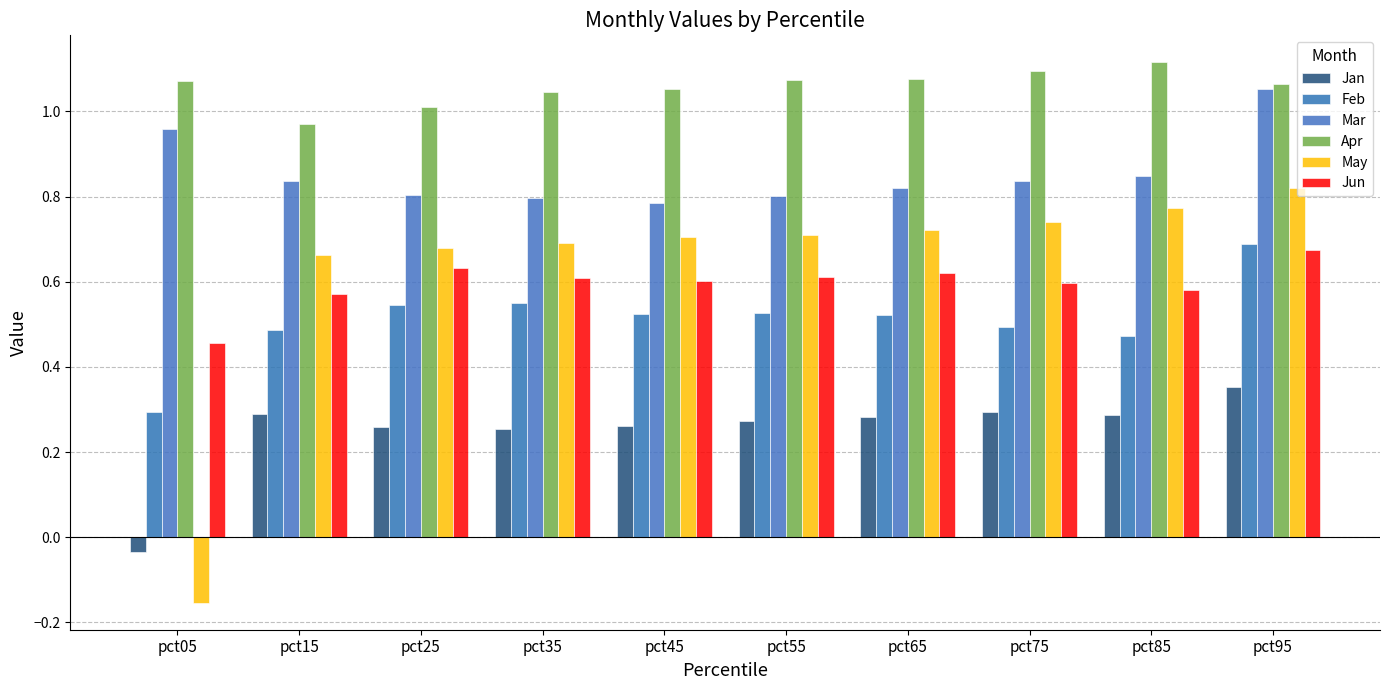

Reading left to right, list all the values displayed in this chart.

Jan: -0.0	0.3	0.3	0.3	0.3	0.3	0.3	0.3	0.3	0.4
Feb: 0.3	0.5	0.5	0.6	0.5	0.5	0.5	0.5	0.5	0.7
Mar: 1.0	0.8	0.8	0.8	0.8	0.8	0.8	0.8	0.8	1.1
Apr: 1.1	1.0	1.0	1.0	1.1	1.1	1.1	1.1	1.1	1.1
May: -0.2	0.7	0.7	0.7	0.7	0.7	0.7	0.7	0.8	0.8
Jun: 0.5	0.6	0.6	0.6	0.6	0.6	0.6	0.6	0.6	0.7